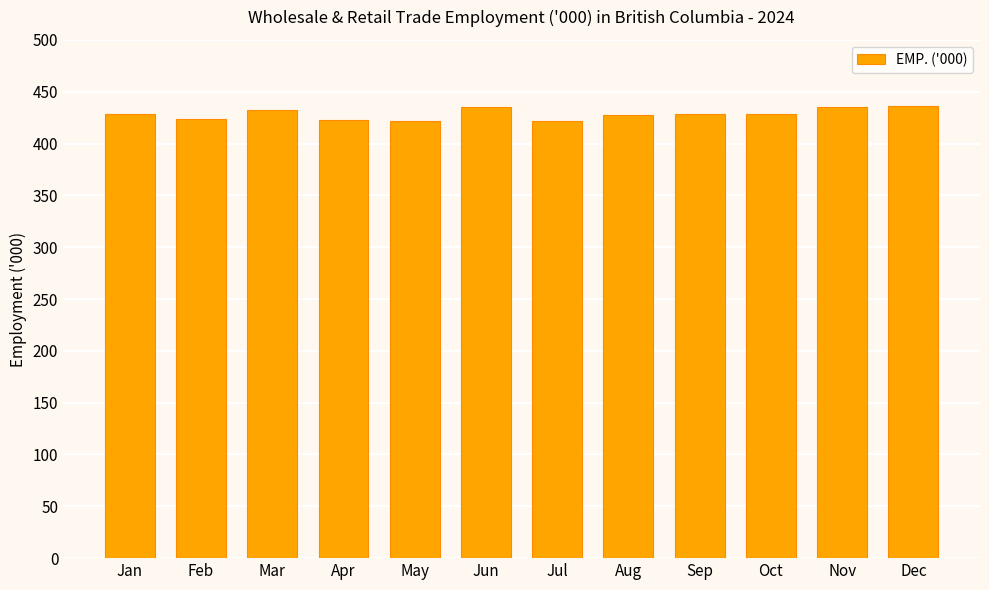

What is the value of the 3rd bar from the left?

432.6